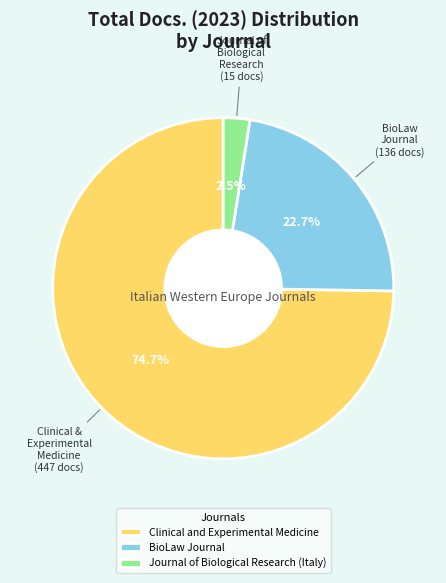

Is Clinical and Experimental Medicine the majority of the pie?

Yes